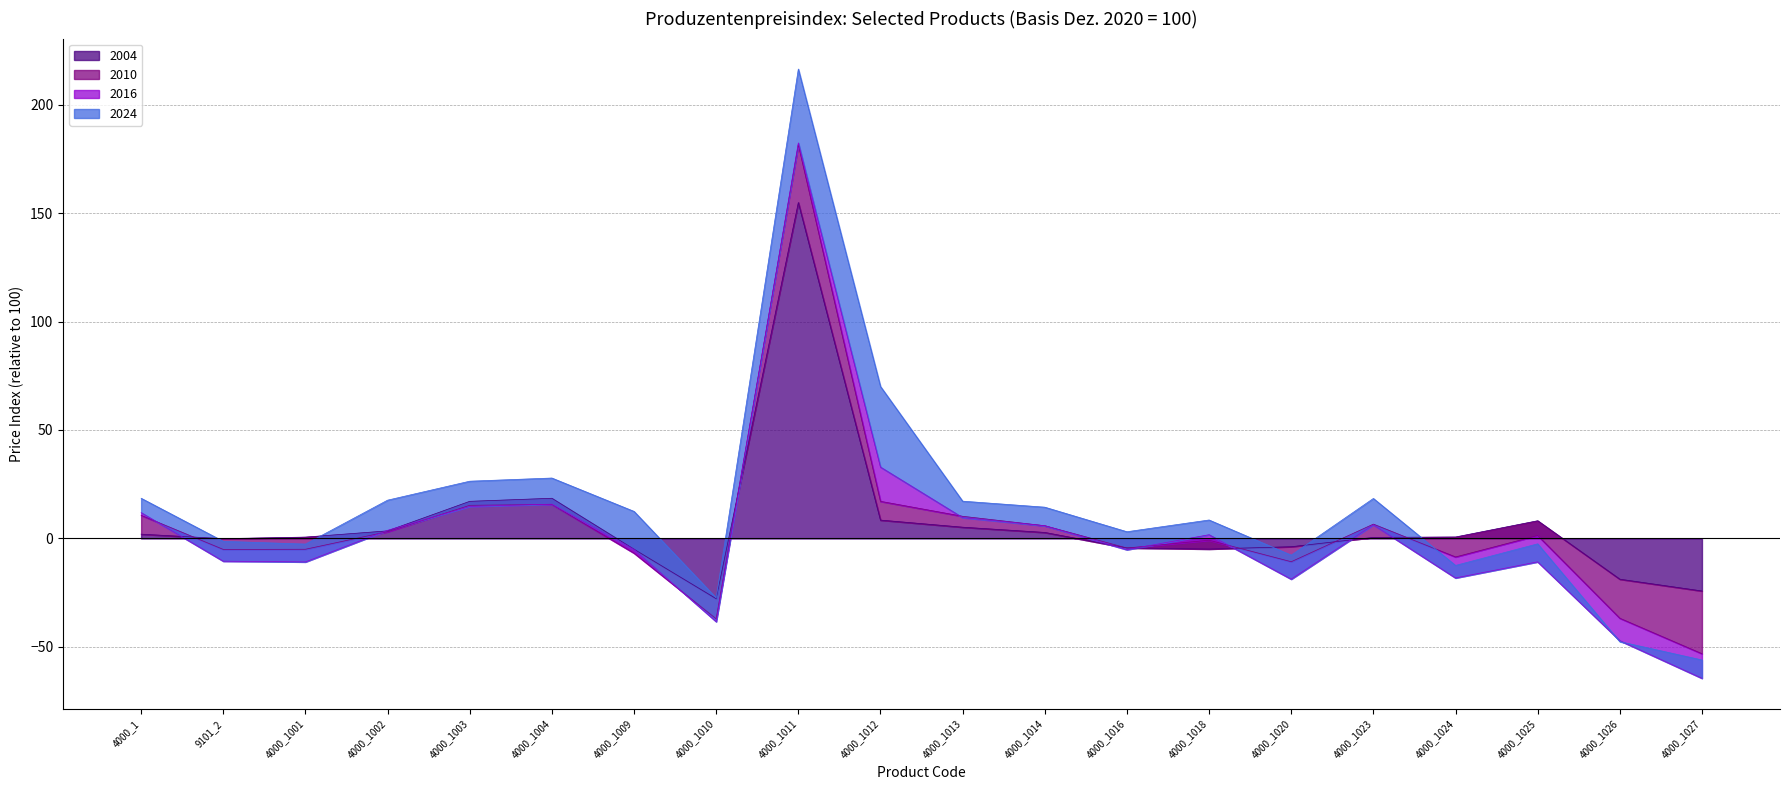

The 2004 series shows 23.3 at 4000_1014. True or false?

False